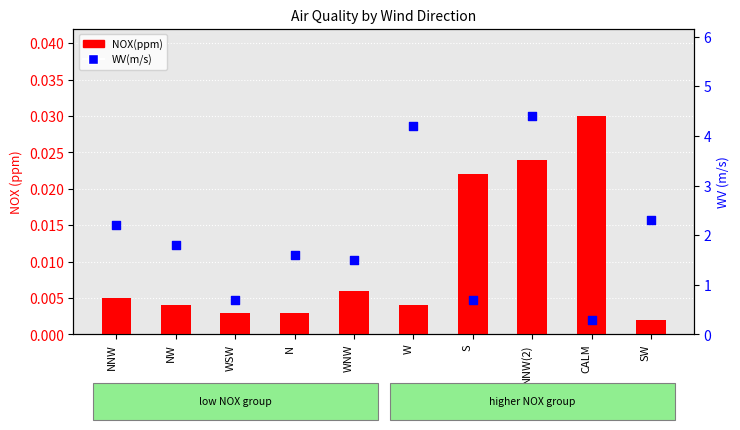

Which series has the largest total across all categories?

WV(m/s)